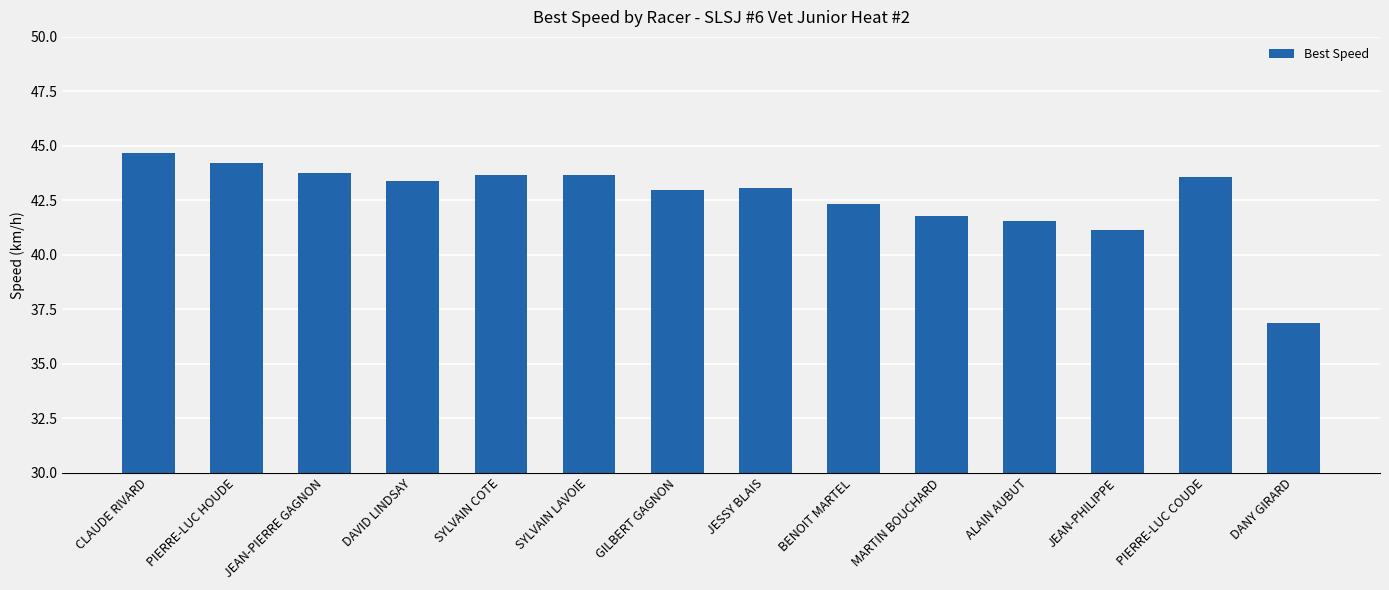

What is the average value?

42.6